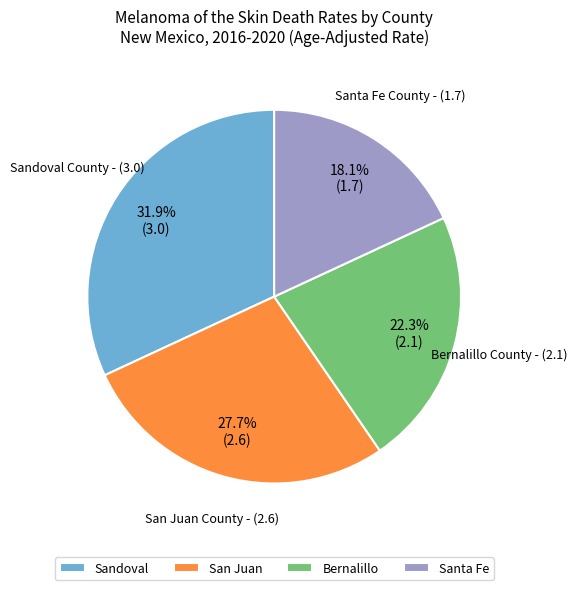

Which has a higher value, Santa Fe or Sandoval?

Sandoval